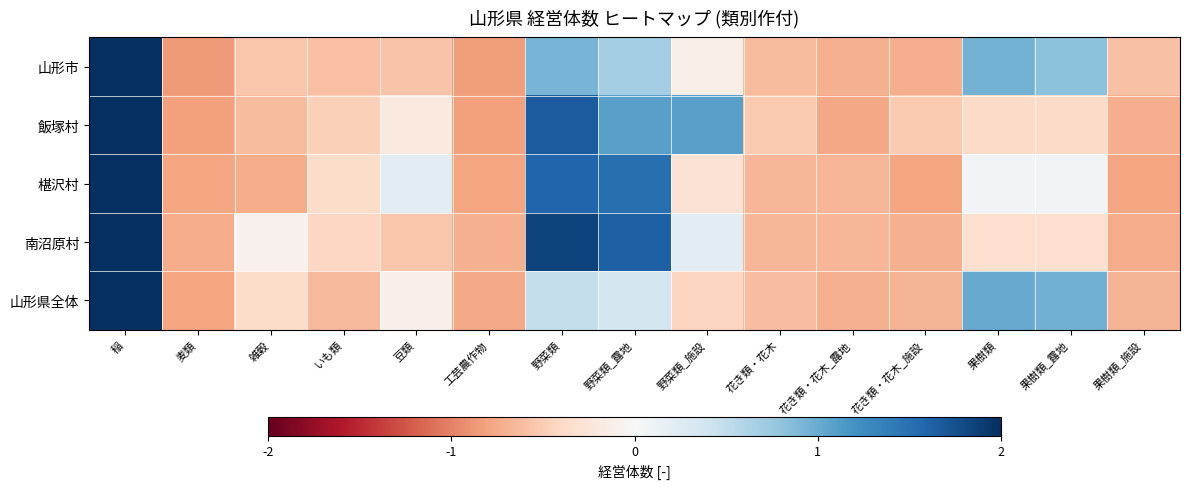

At which category is the sum across all series the highest?

稲